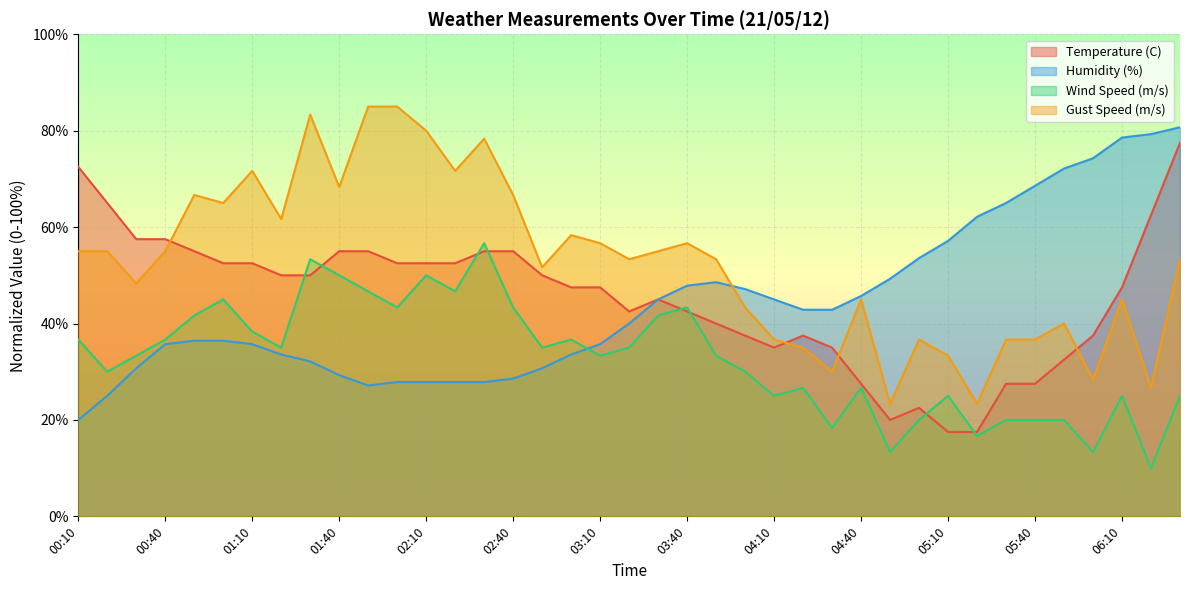

What is the label of the 22nd point from the right?

03:00